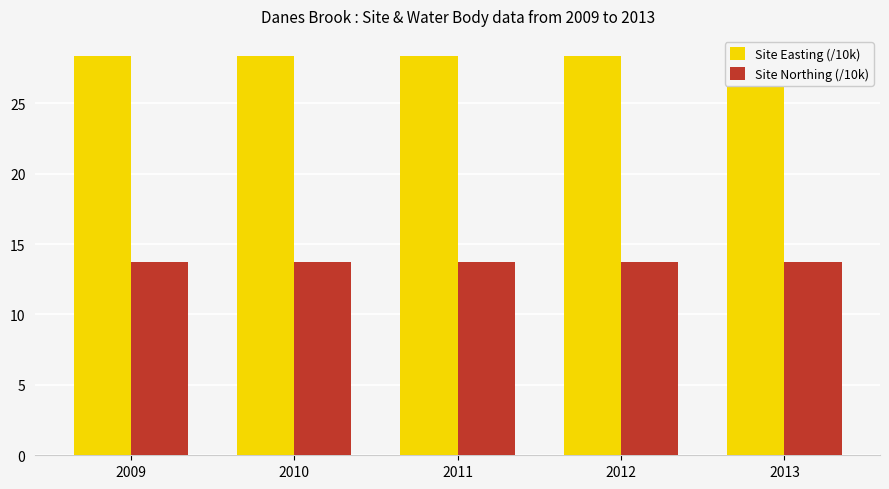

What is the greatest value displayed?

28.4